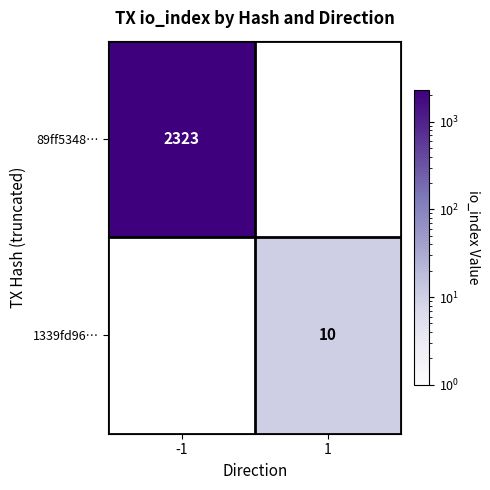

Is it true that 1339fd96… equals 5 at 1?

False